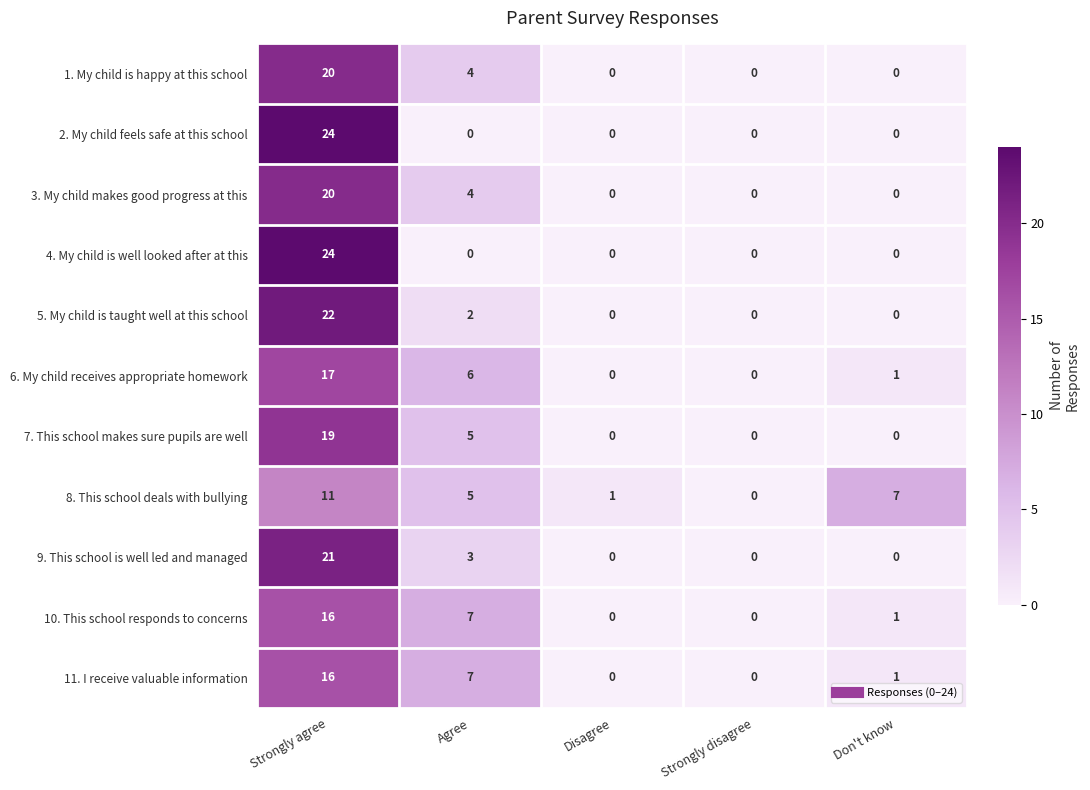

Is it true that 3. My child makes good progress at this equals -6 at Disagree?

False